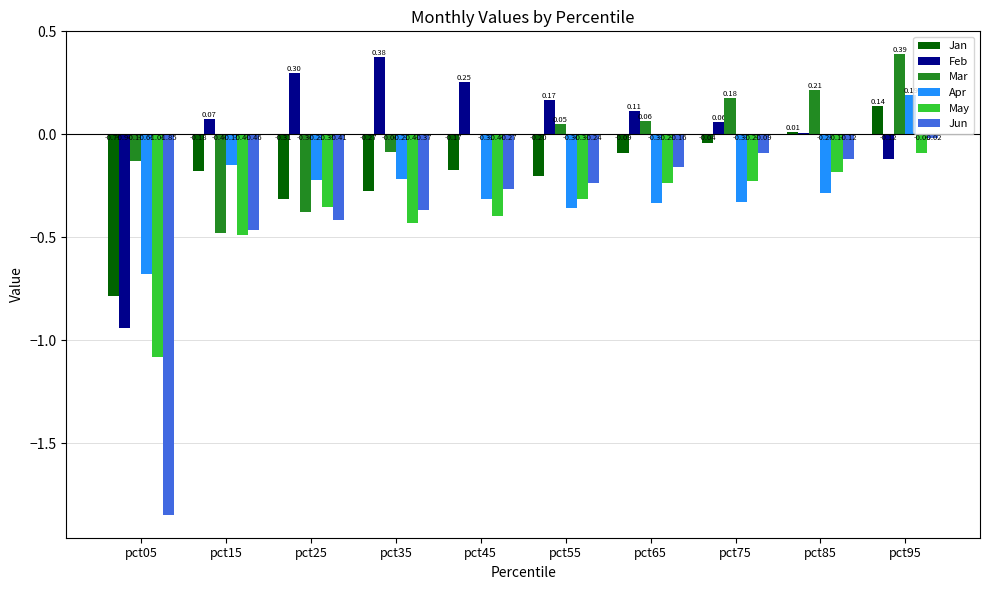

What is the sum of all May values?

-3.8